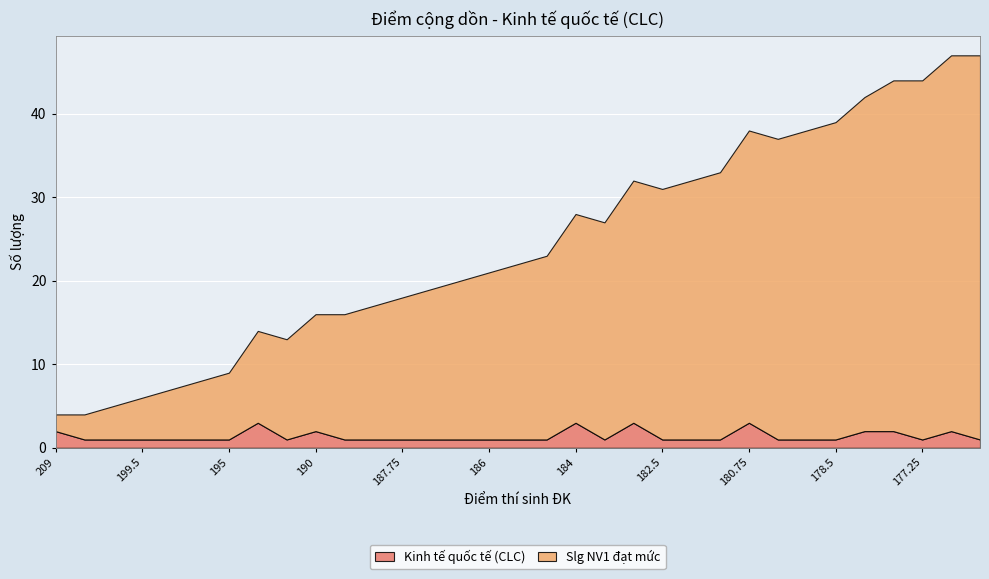

What is the difference between the highest and lowest values at 186?

19